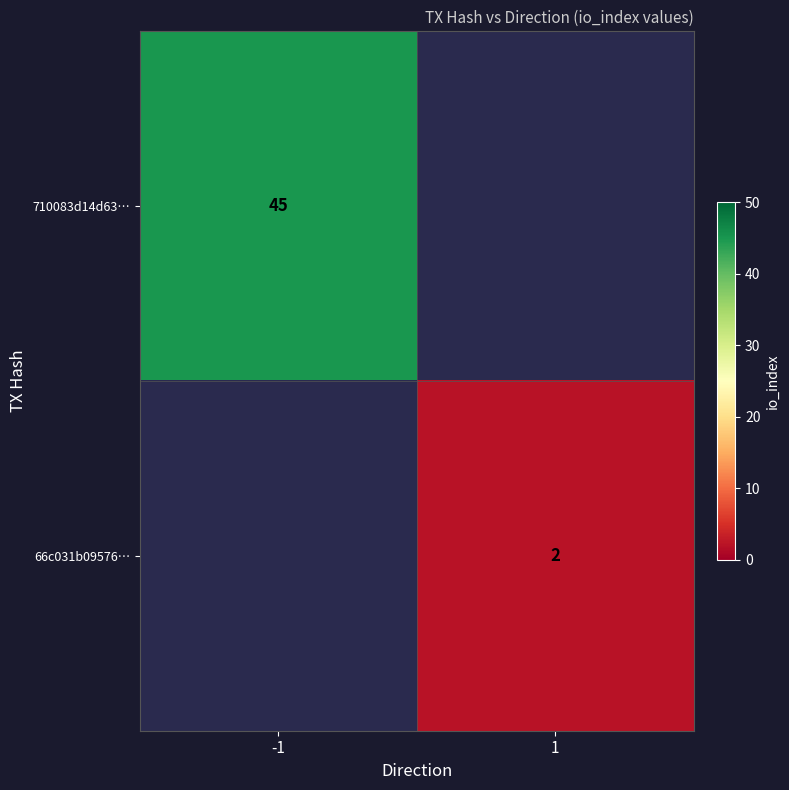

Count the number of data series in this chart.

2